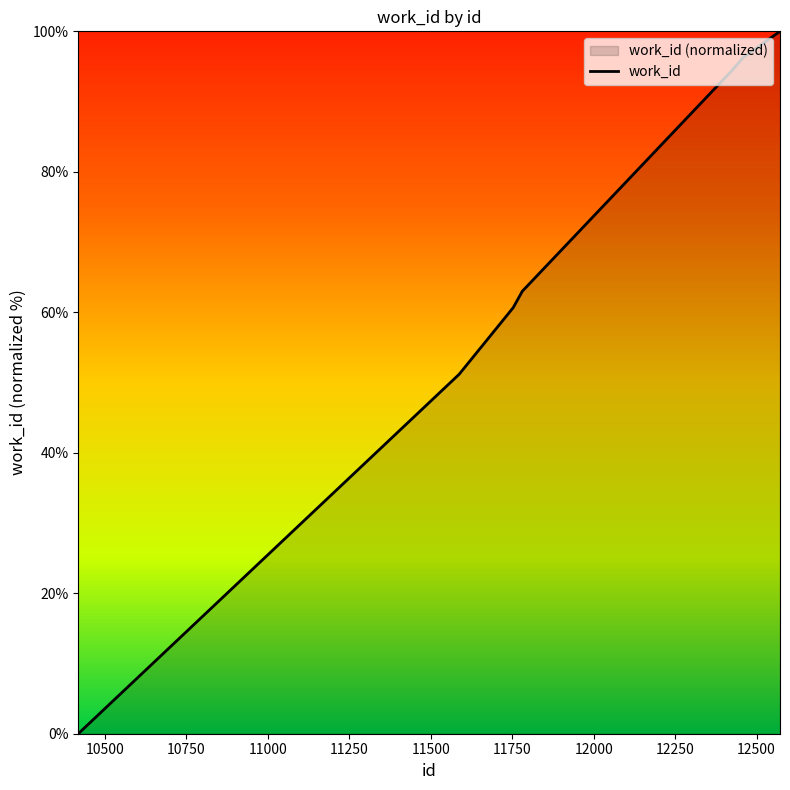

What is the sum of the values at 12572 and 11781?

163.0